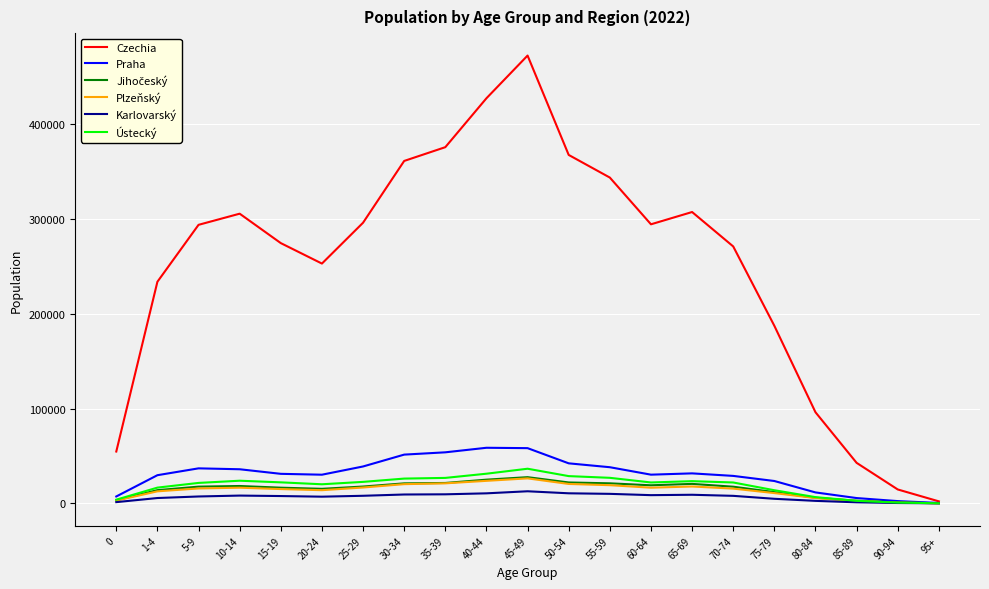

Does the chart have visible grid lines?

Yes